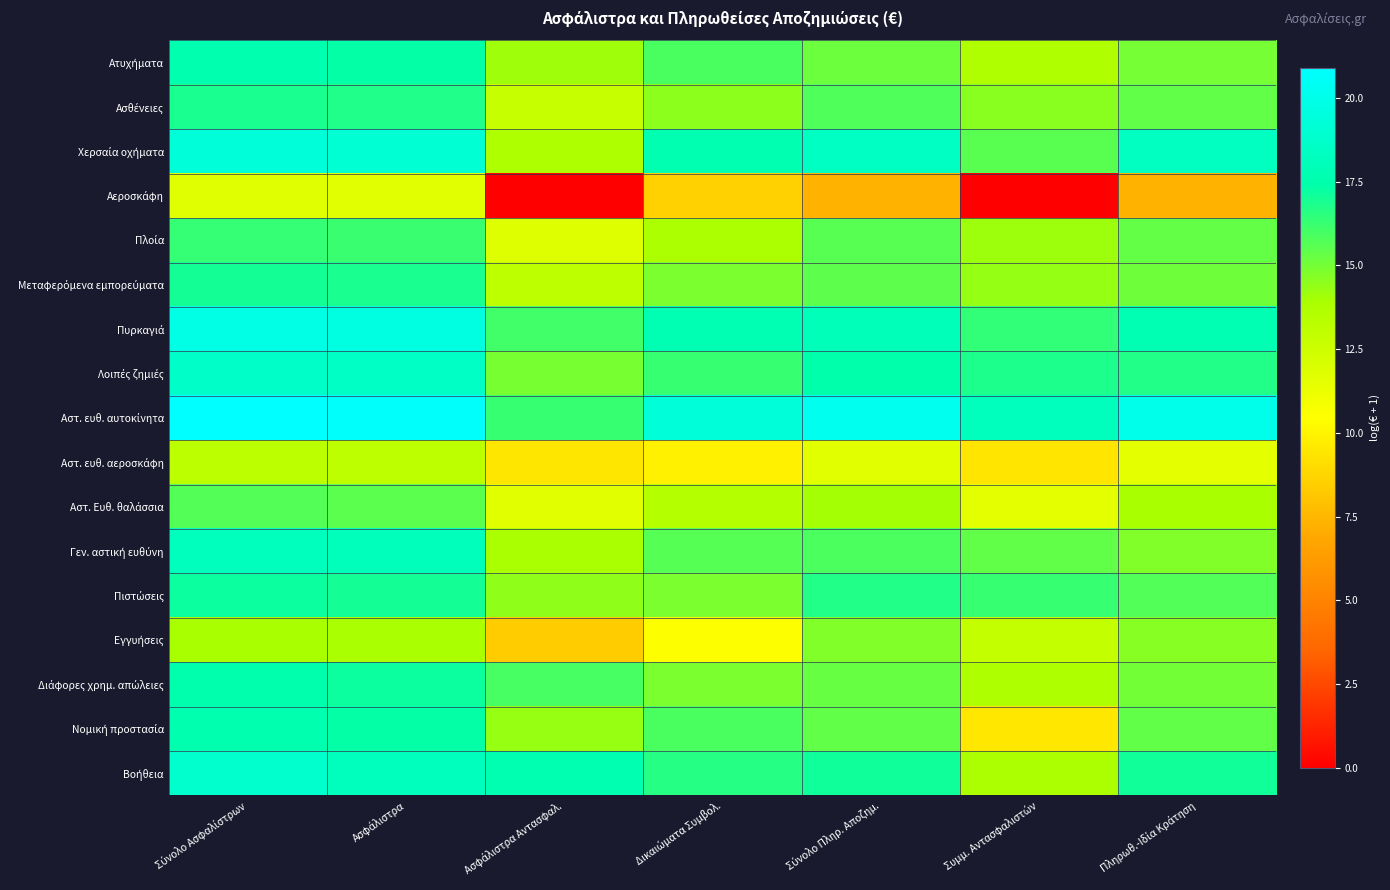

What is the difference between the highest and lowest values at Δικαιώματα Συμβολ.?

10.7